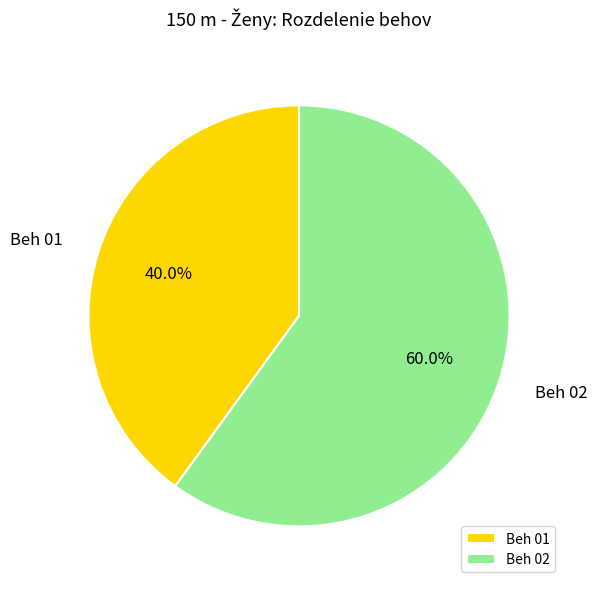

The Beh 02 slice represents 46% of the pie. True or false?

False